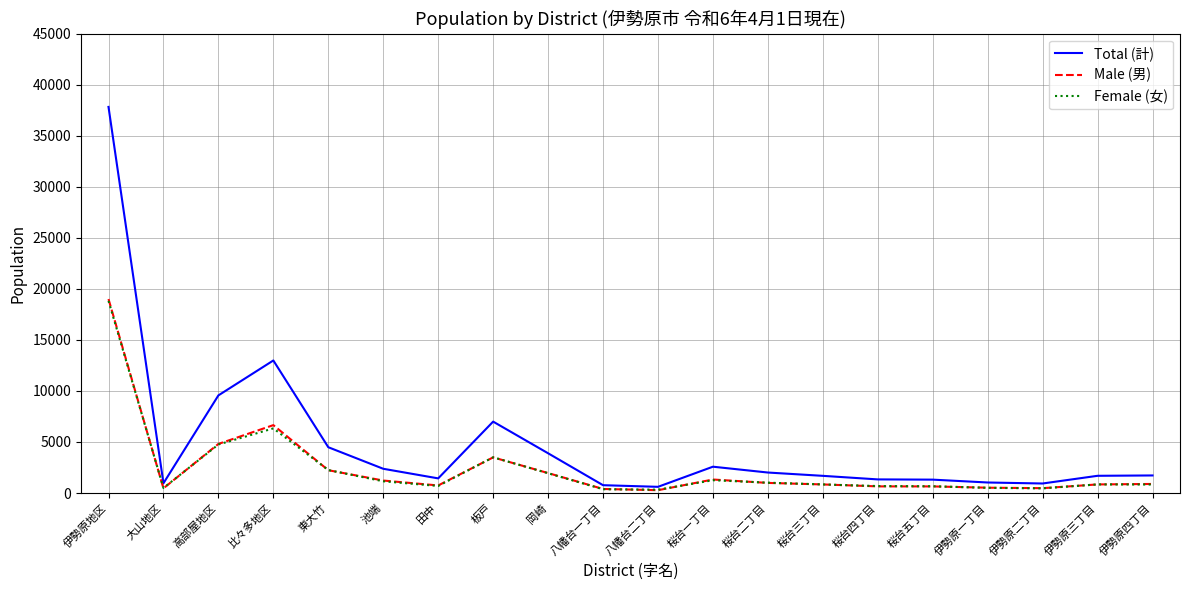

At which label does Female (女) reach its peak?

伊勢原地区